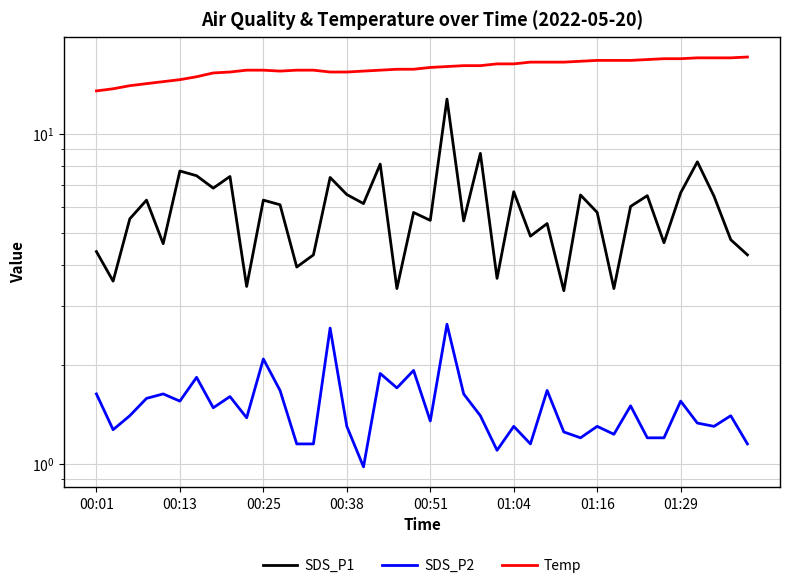

List the series in order of their overall mean, highest first.

Temp, SDS_P1, SDS_P2